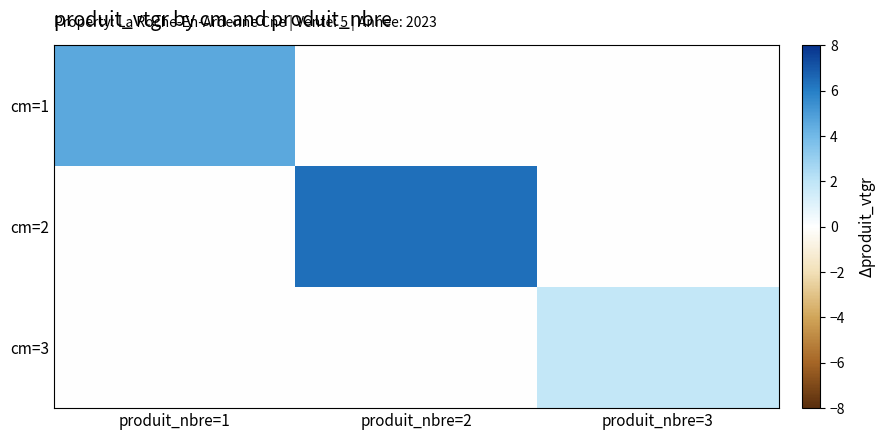

At how many categories does at least one series exceed 1?

3